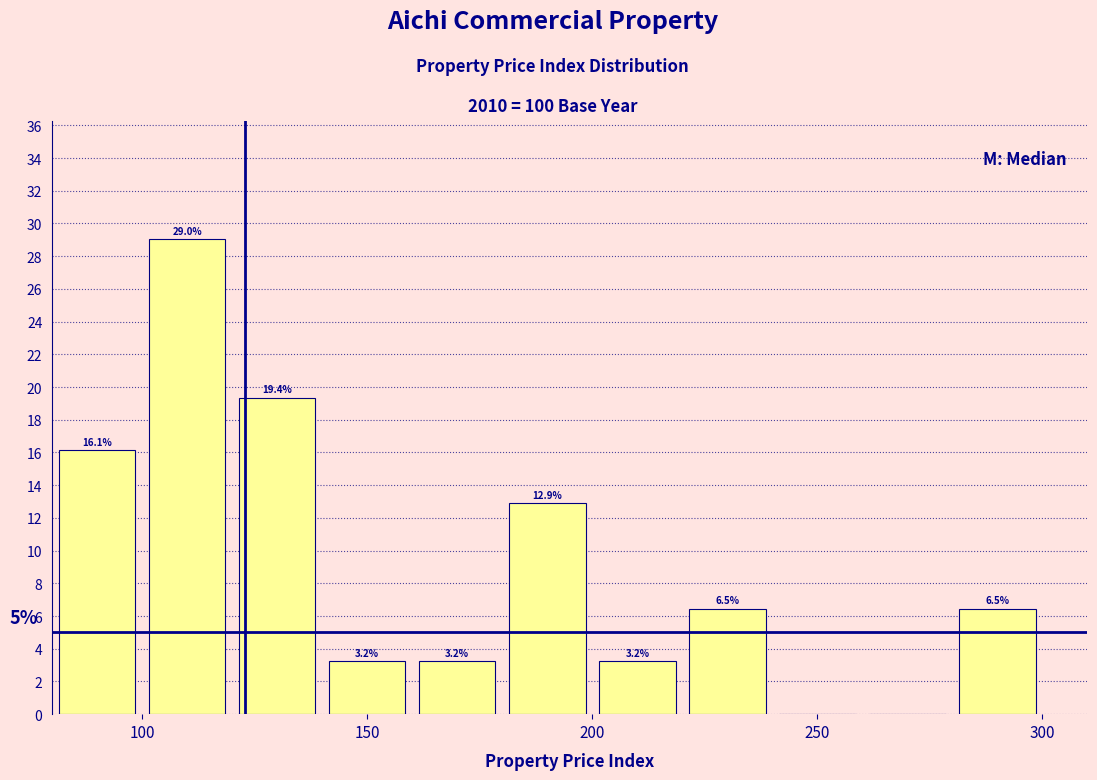

Over which range of the x-axis is the bar tallest?

100 to 120